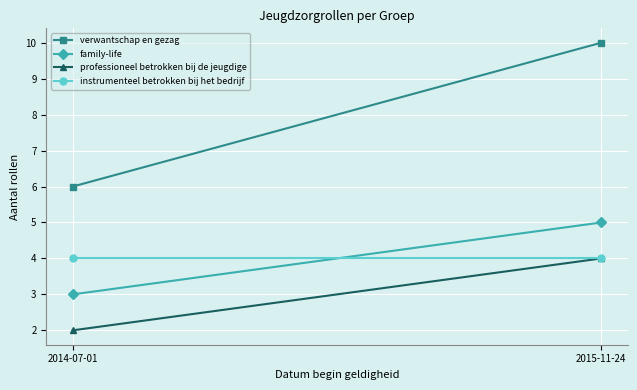

What is the difference between the maximum and minimum values in the verwantschap en gezag series?

4